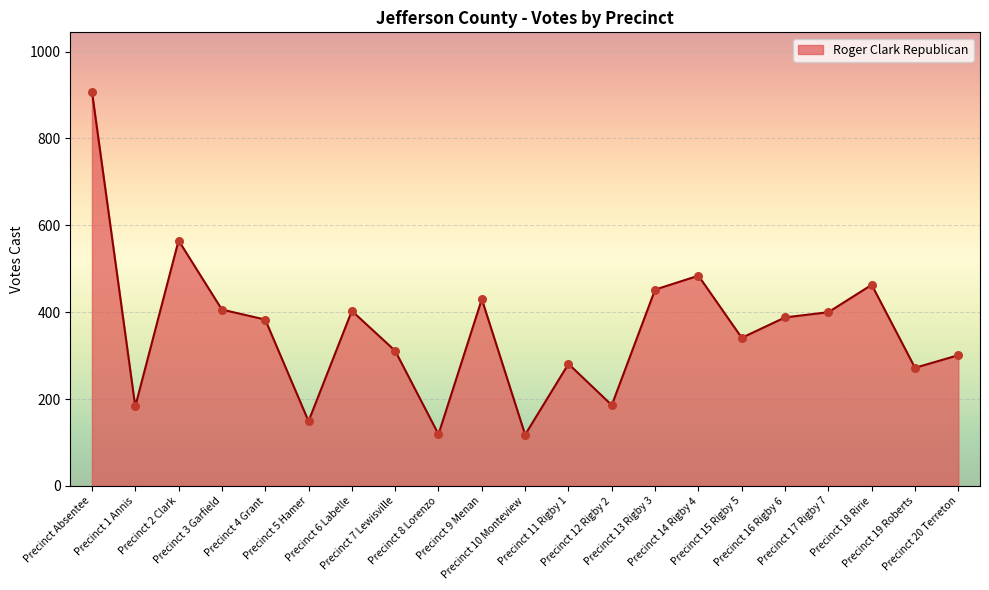

What is the change in value from Precinct Absentee to Precinct 17 Rigby 7?

-508